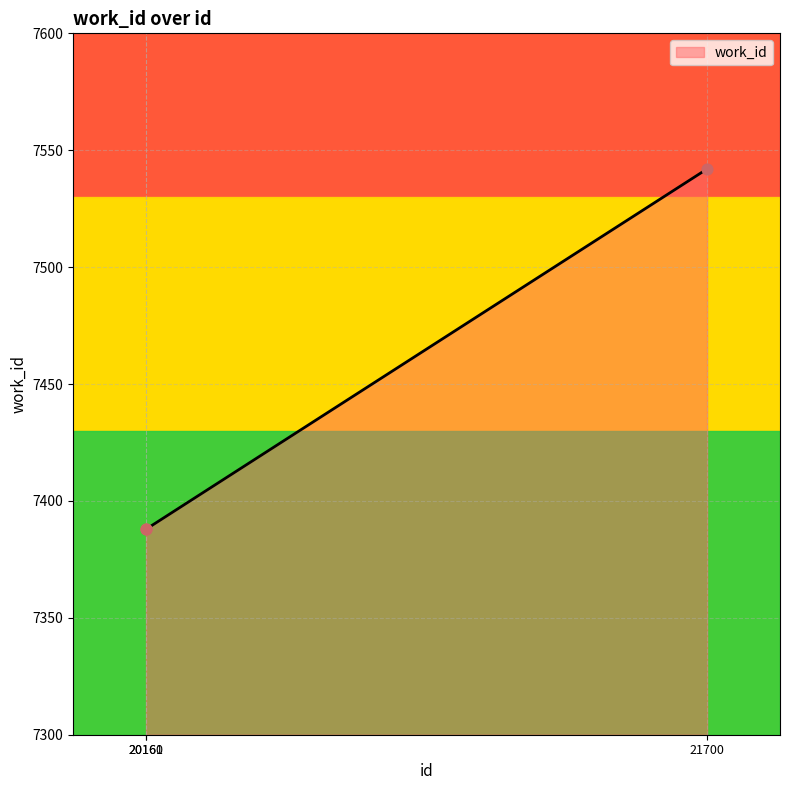

What is the change in value from 20160 to 21700?

+154